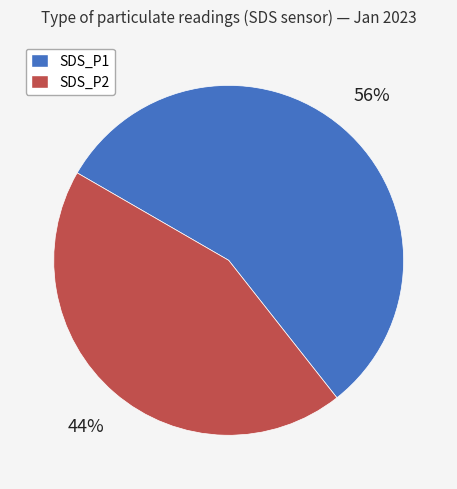

Which has a higher value, SDS_P2 or SDS_P1?

SDS_P1